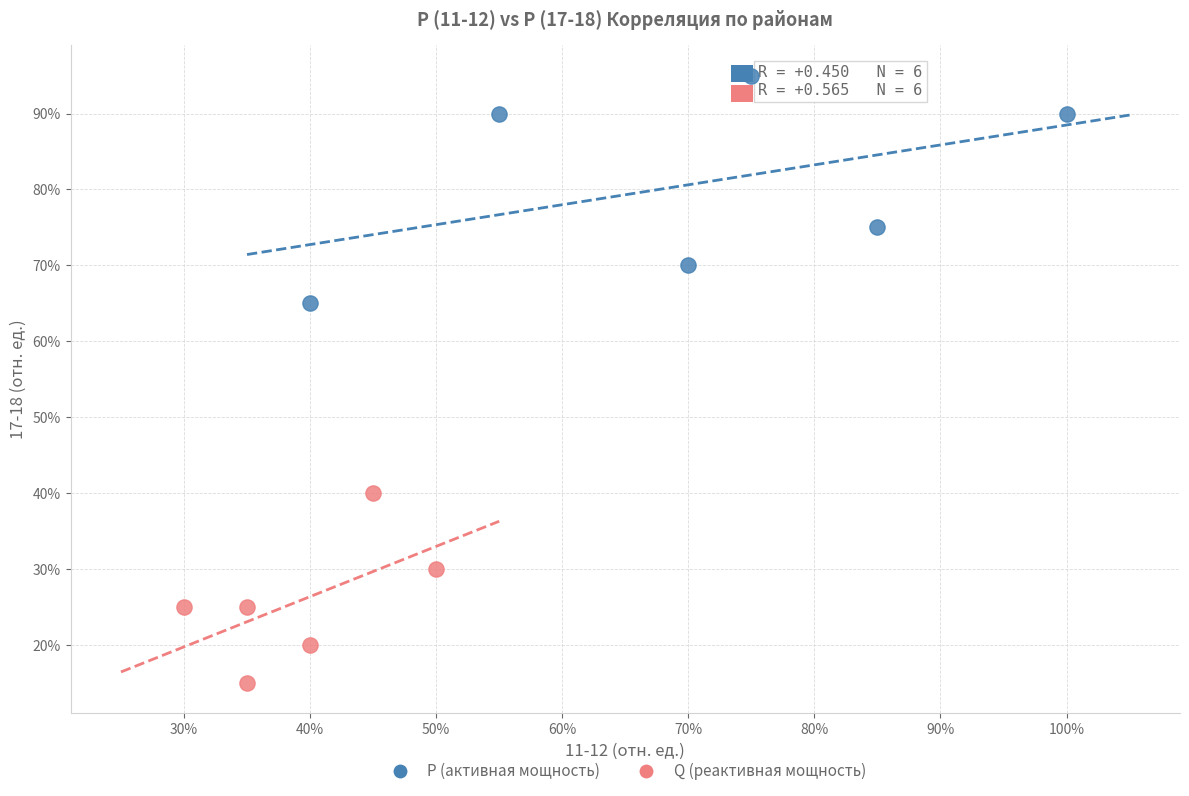

What are all the series names shown in the legend?

P (активная мощность), Q (реактивная мощность)